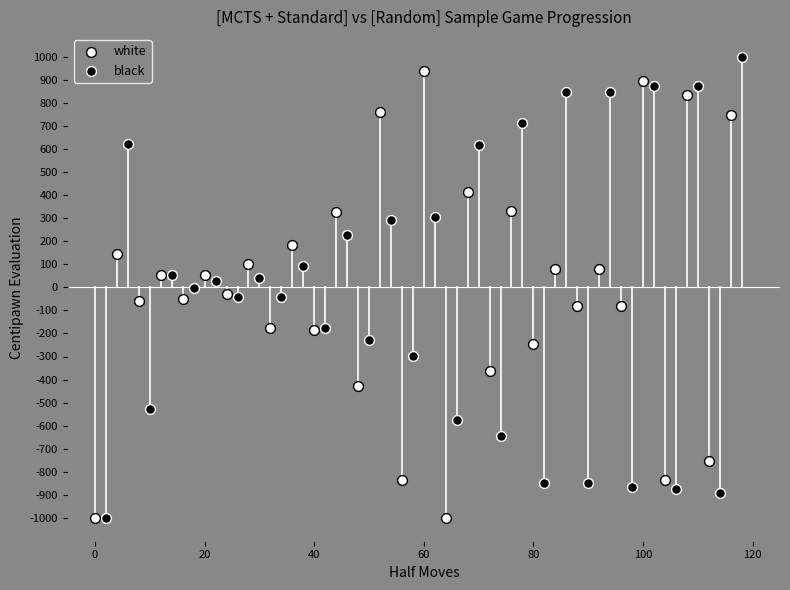

What are all the series names shown in the legend?

white, black